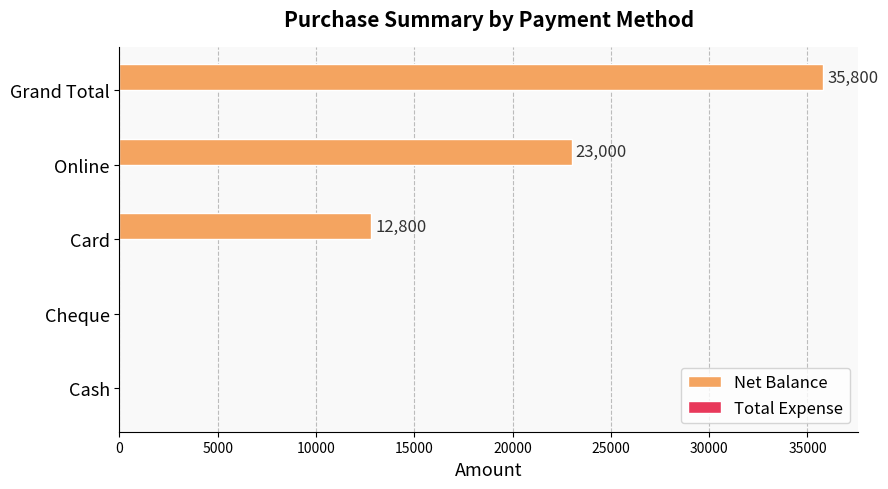

Are the bars horizontal?

Yes